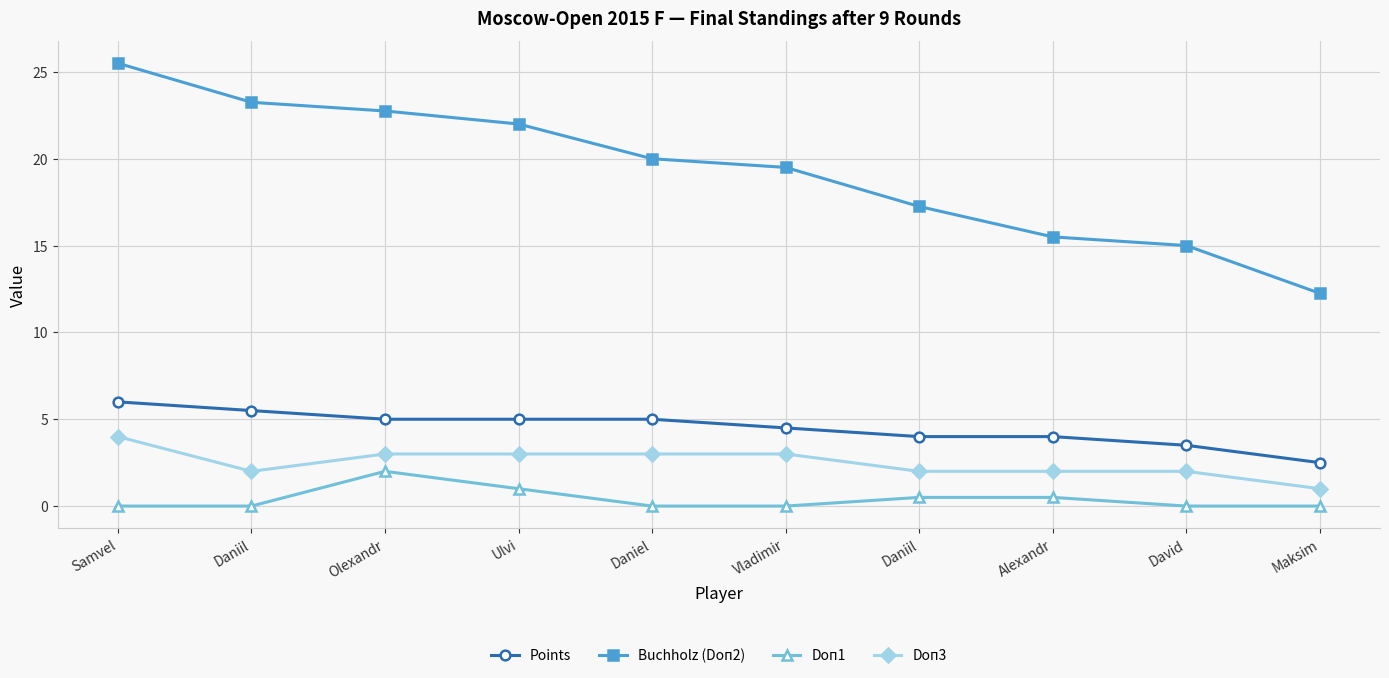

How many lines are shown in the chart?

4